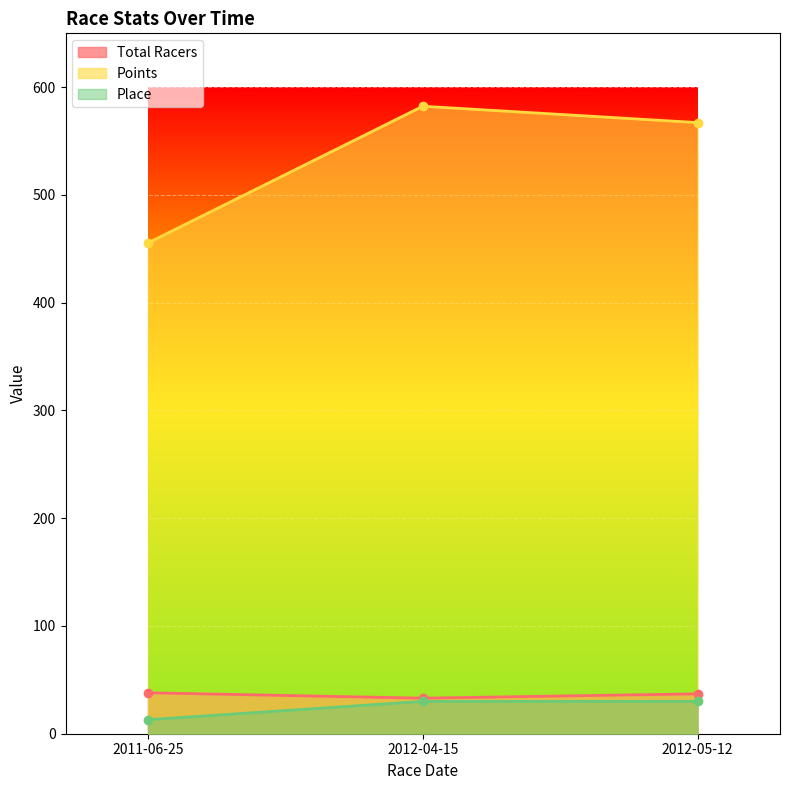

Reading left to right, what are all the values shown in this chart?

Total Racers: 38.0	33.0	37.0
Points: 455.5	582.3	567.2
Place: 13.0	30.0	30.0